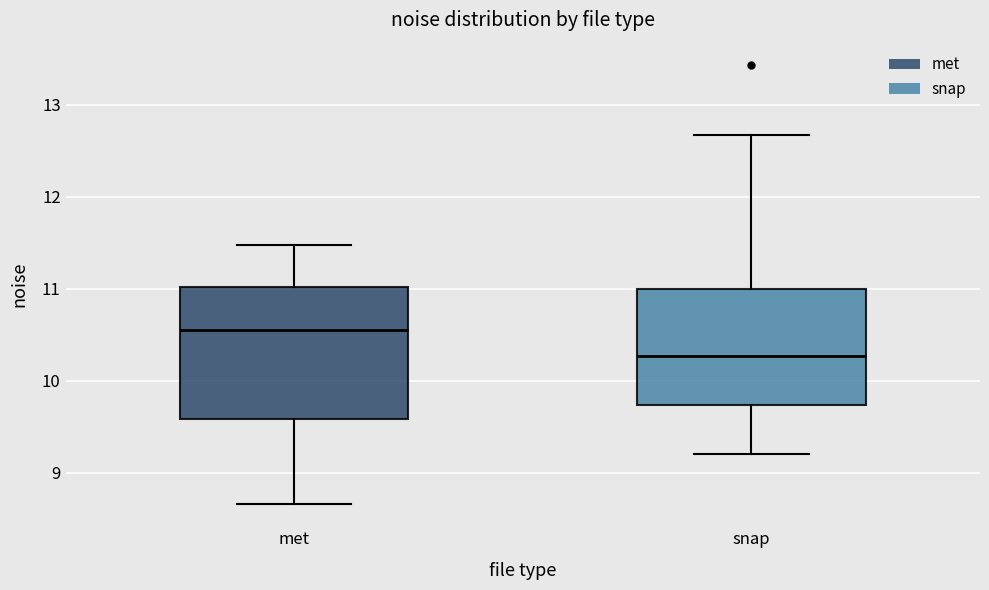

Which box's median line is the lowest?

snap